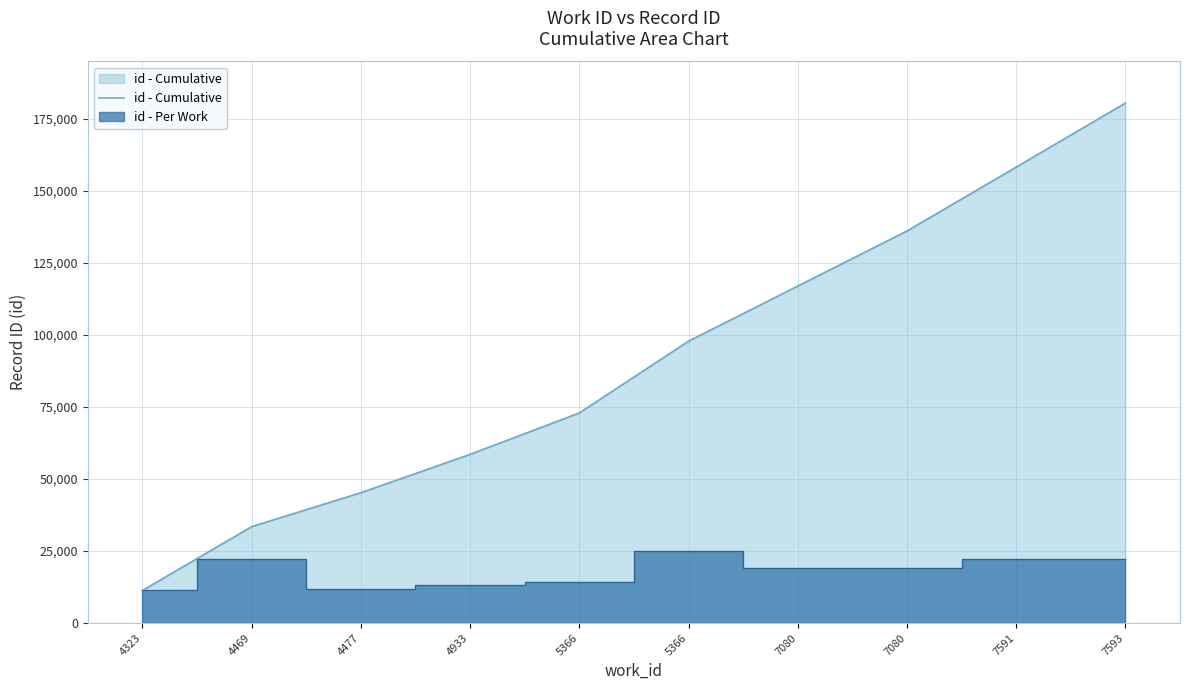

Which category has the lowest value across all series?

4323